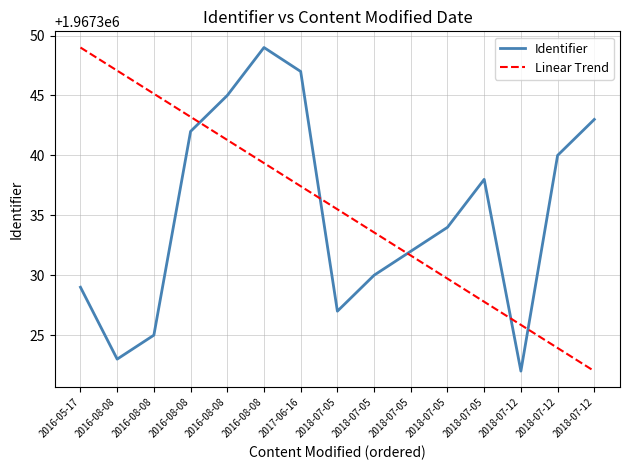

What is the spread (max minus min) of values at 2016-08-08?

24.1